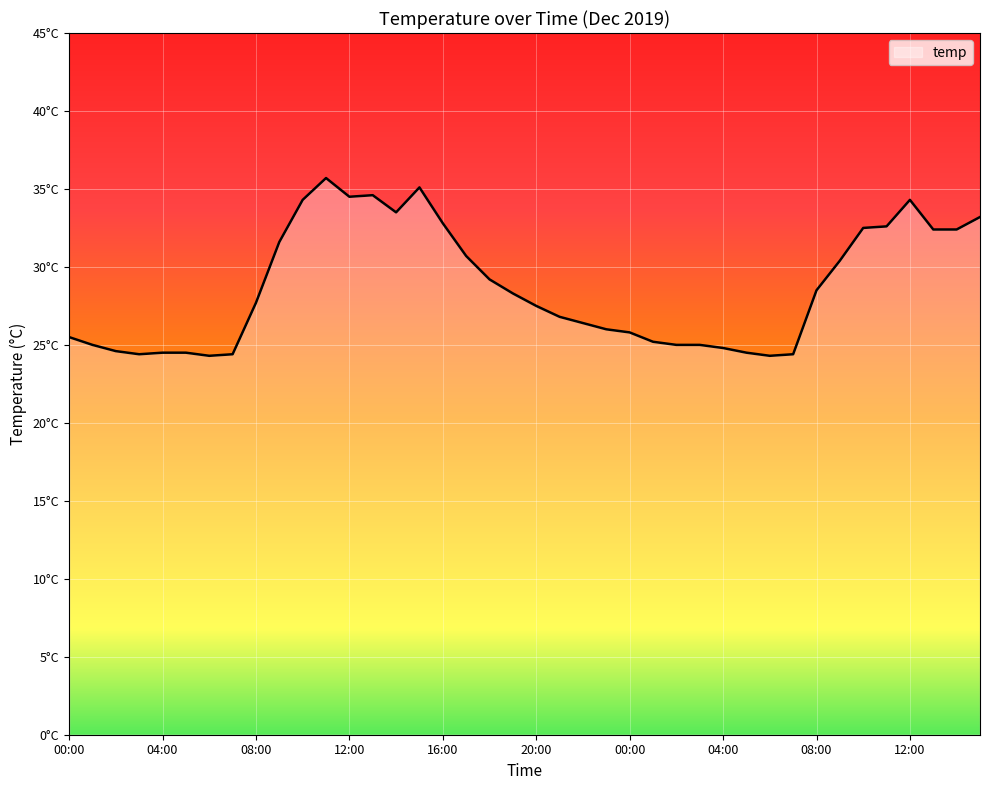

Reading left to right, transcribe all the data shown in this chart.

25.5	25.0	24.6	24.4	24.5	24.5	24.3	24.4	27.7	31.6	34.3	35.7	34.5	34.6	33.5	35.1	32.8	30.7	29.2	28.3	27.5	26.8	26.4	26.0	25.8	25.2	25.0	25.0	24.8	24.5	24.3	24.4	28.5	30.4	32.5	32.6	34.3	32.4	32.4	33.2